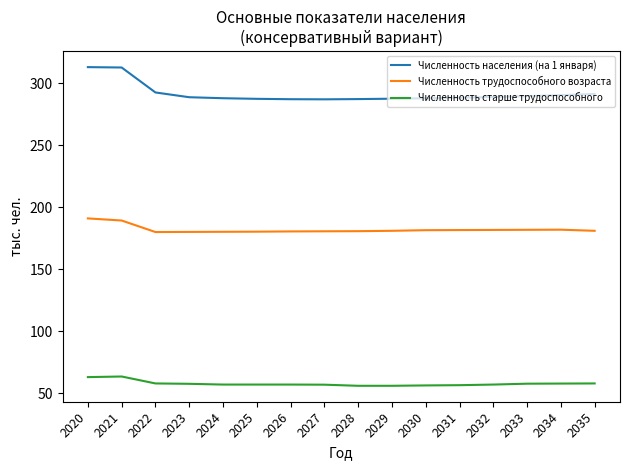

Which series has the largest total across all categories?

Численность населения (на 1 января)